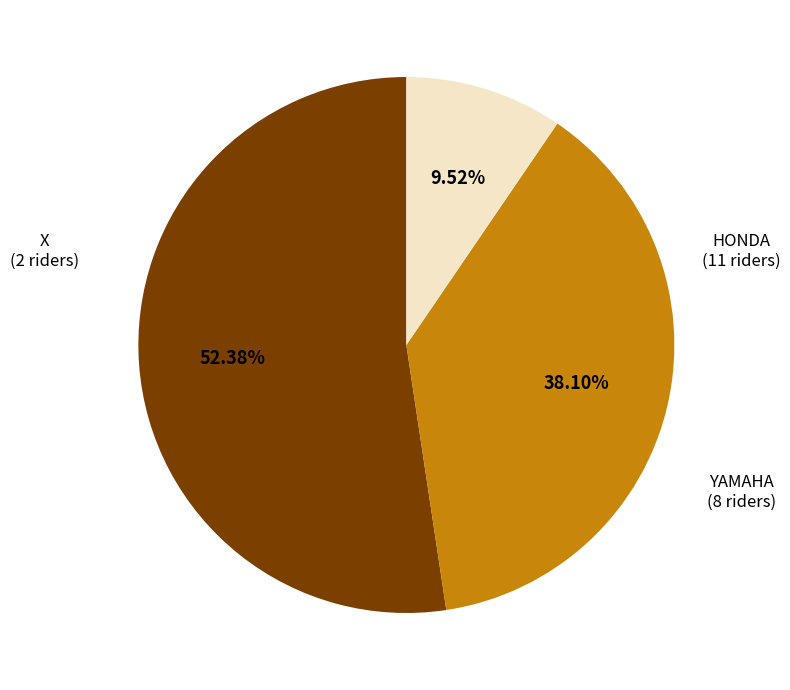

Combined, what portion of the pie is YAMAHA and HONDA?

90.5%